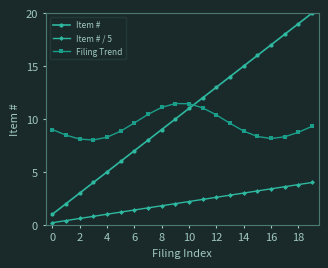

At how many categories does at least one series exceed 11?

12